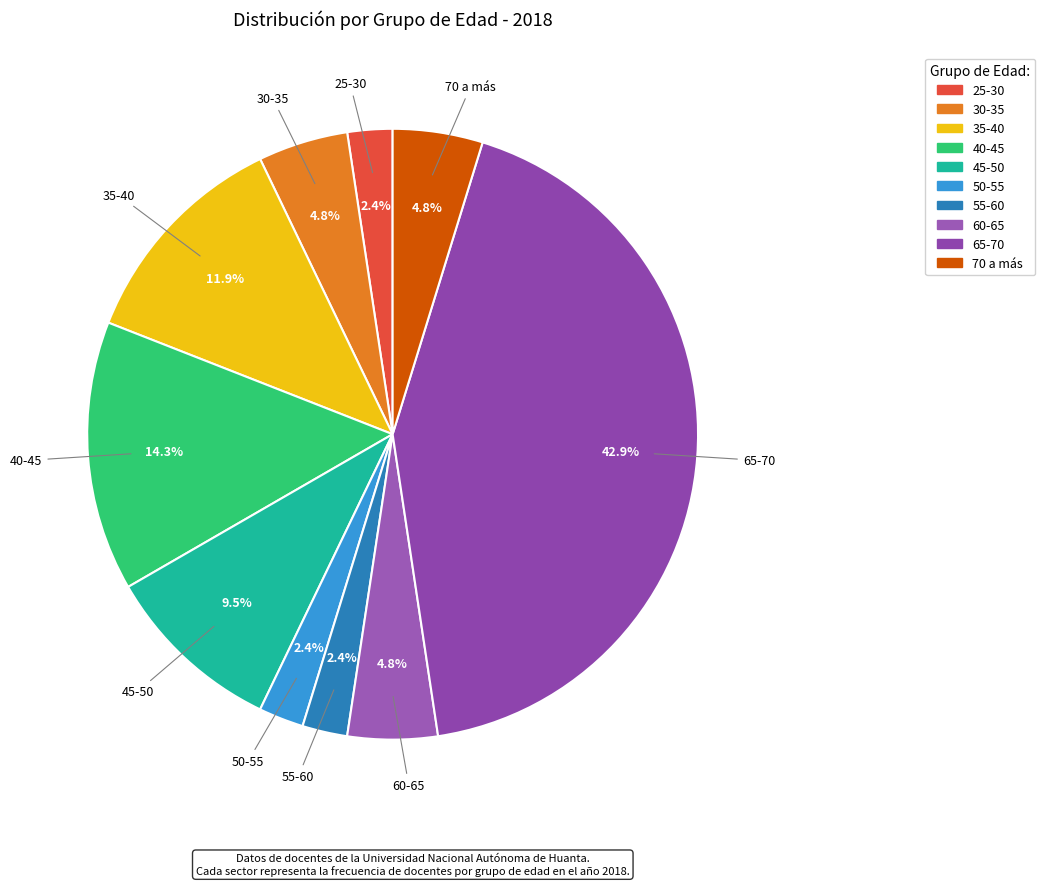

What is the largest slice in the pie chart?

65-70